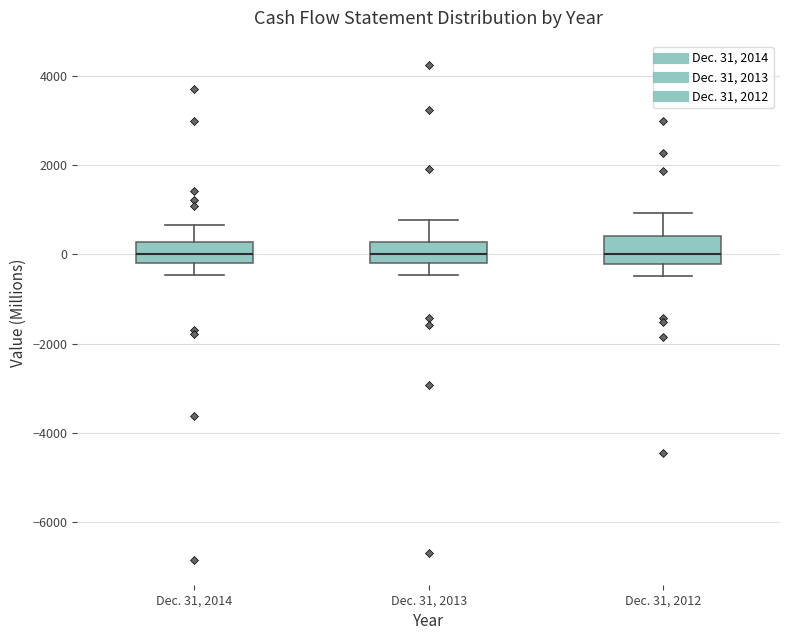

Reading left to right, read every box against the y-axis: the position of its median line, the range the box covers, and the ends of its whiskers. The values are not printed on the chart, so give them approximately, as read against the axis.

Dec. 31, 2014: median 0, box -200 to 200, whiskers -400 to 600
Dec. 31, 2013: median 0, box -200 to 200, whiskers -400 to 800
Dec. 31, 2012: median 0, box -200 to 400, whiskers -400 to 1000